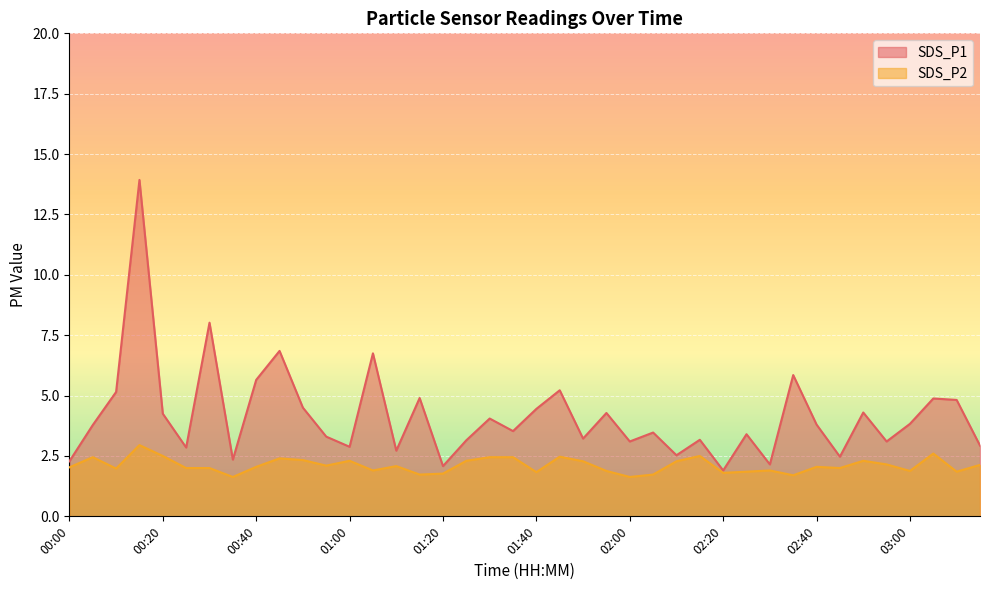

Rank the series by their maximum value, from highest to lowest.

SDS_P1, SDS_P2